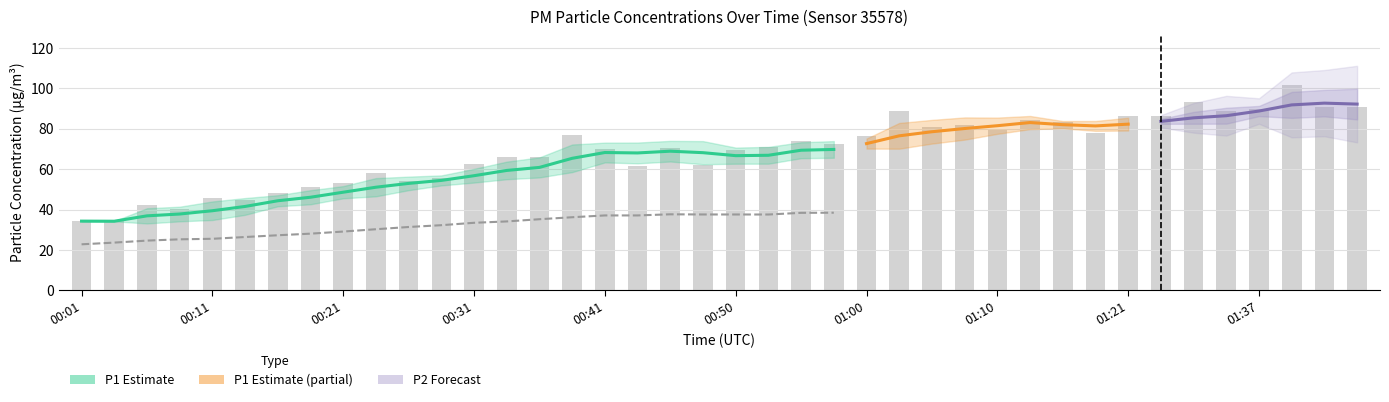

What is the difference between the maximum and minimum values?

67.3